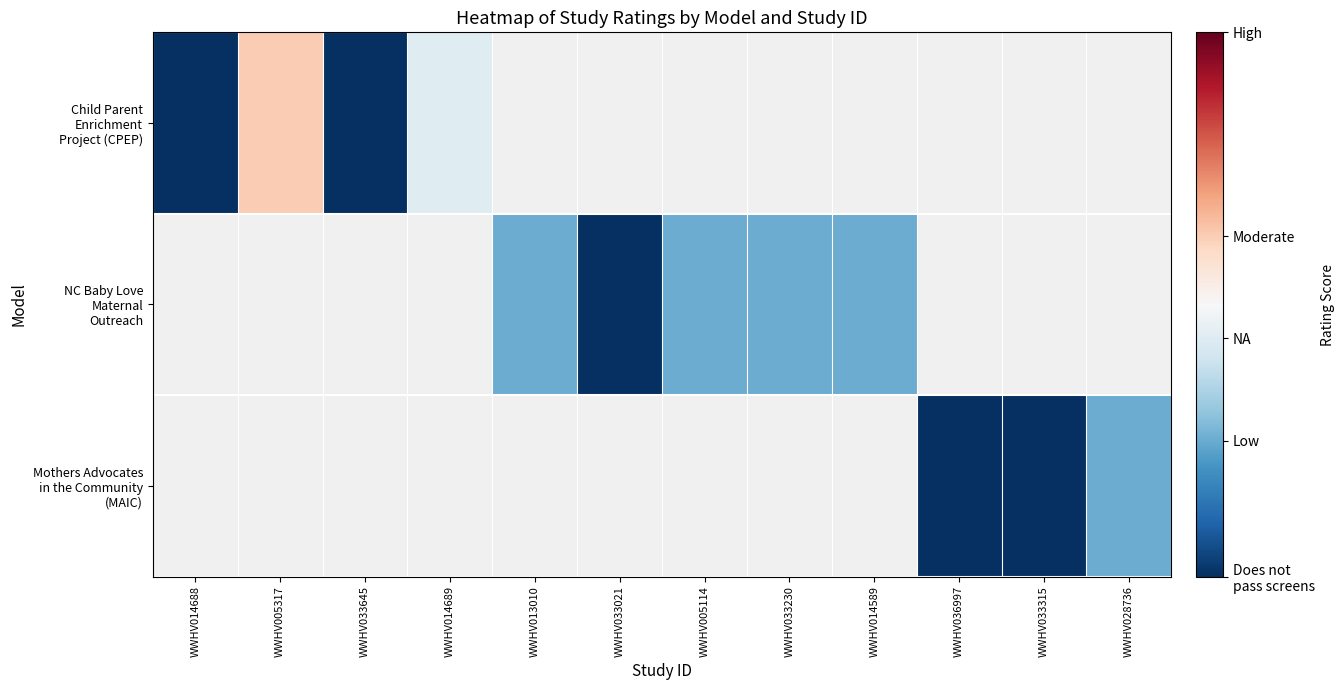

How many distinct data groups are displayed?

3